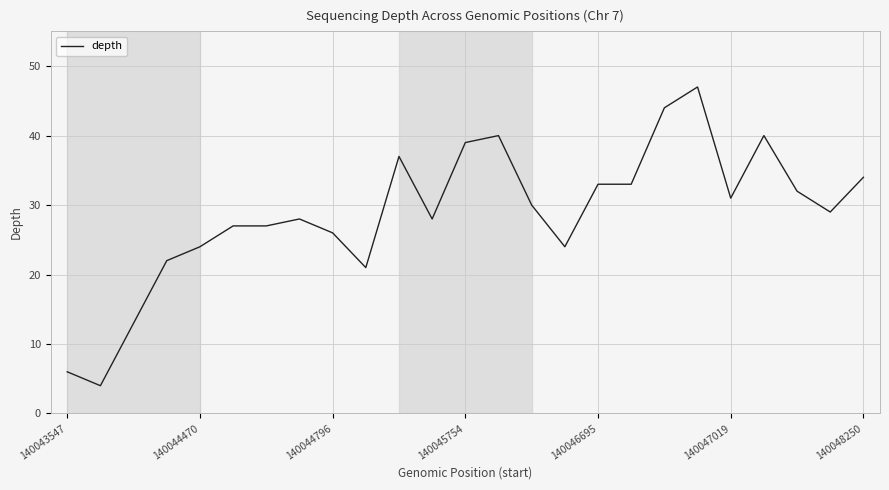

What is the greatest value displayed?

47